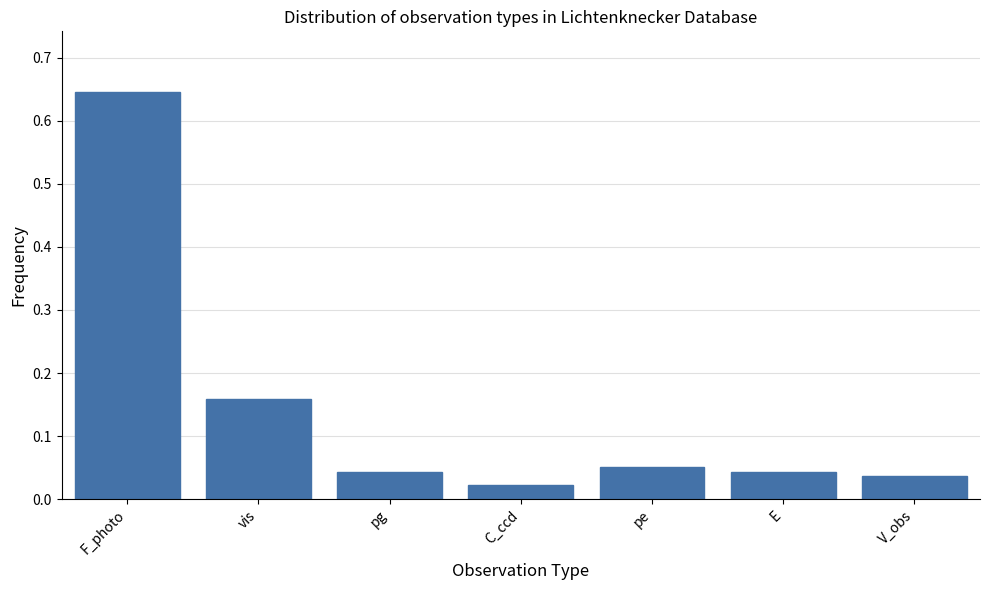

What is the label of the 2nd bar from the right?

E